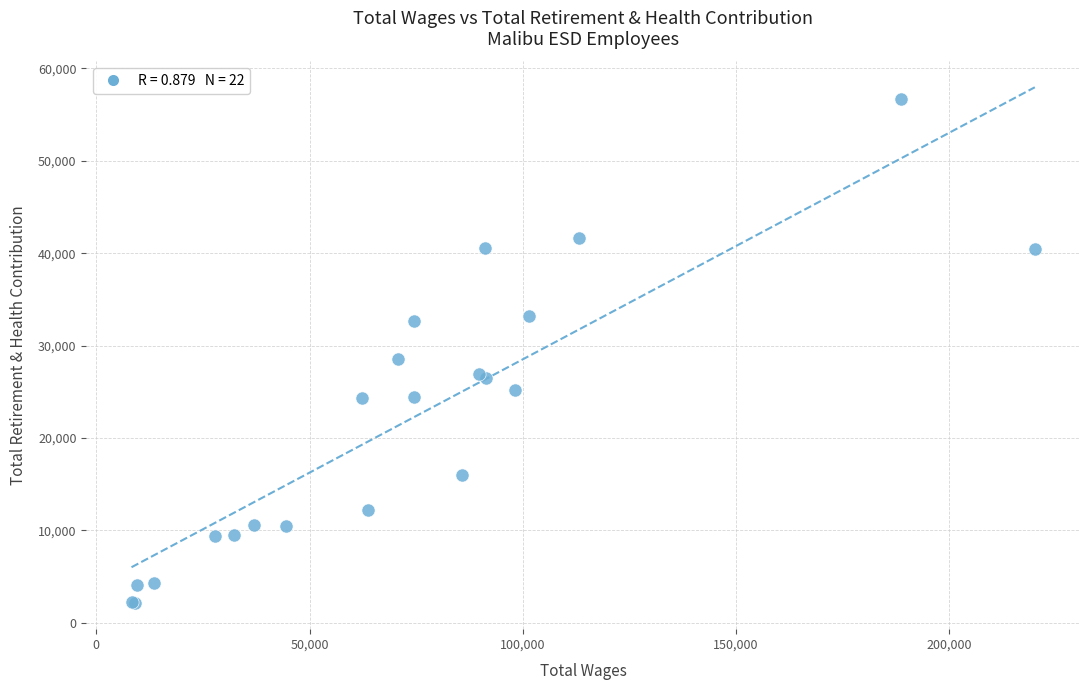

What Y value in the scatter plot is closest to 29386?

28536